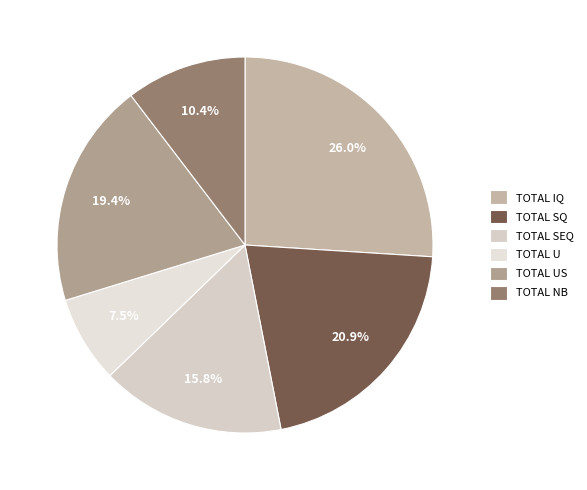

To the nearest percent, what is the combined percentage of TOTAL US and TOTAL NB?

30%